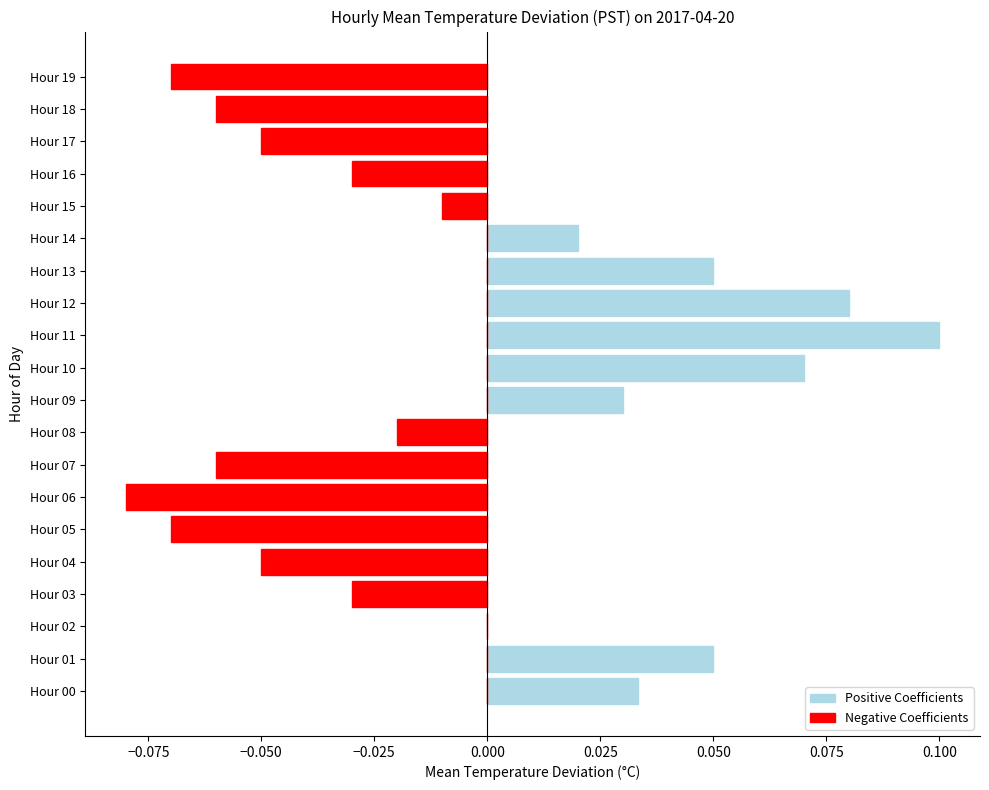

Which has a higher value, Hour 01 or Hour 12?

Hour 12